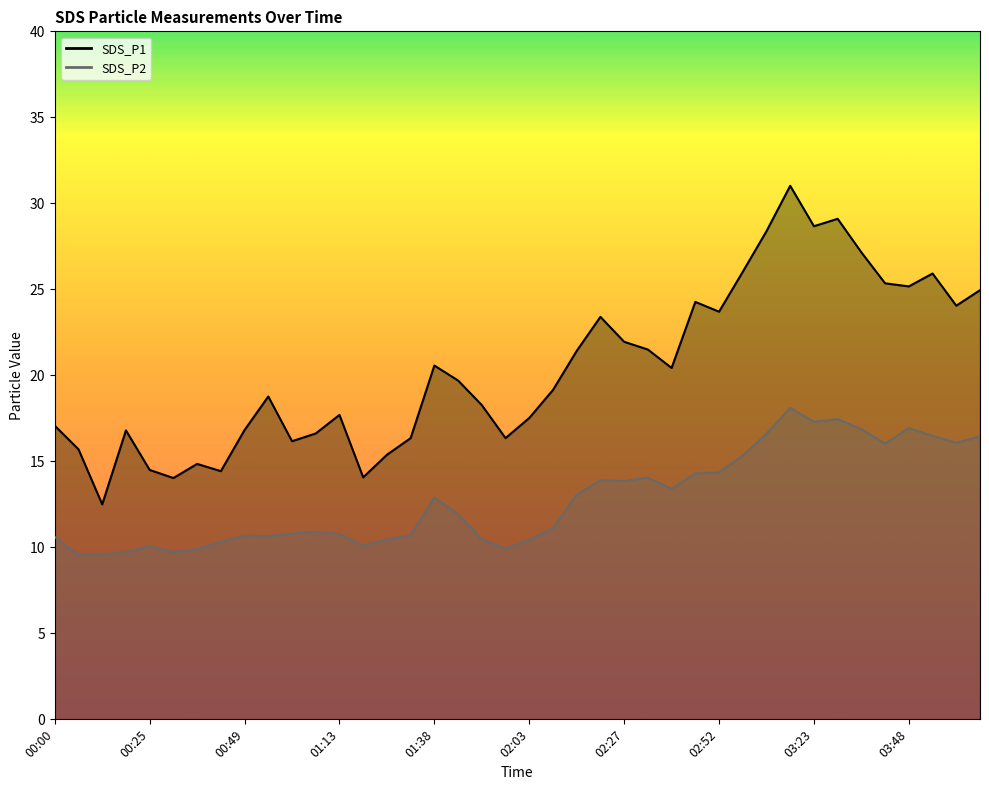

What is the approximate value of SDS_P2 at 03:42?

16.0